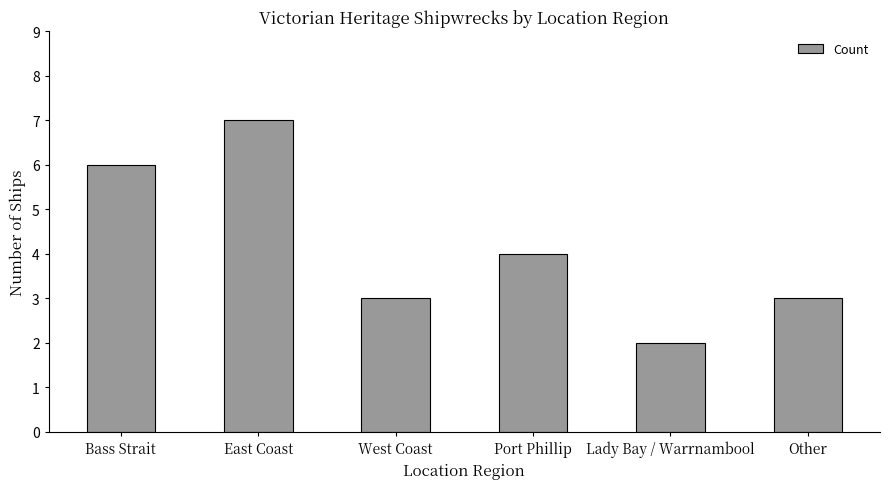

Is it true that the value at Bass Strait is 6?

True